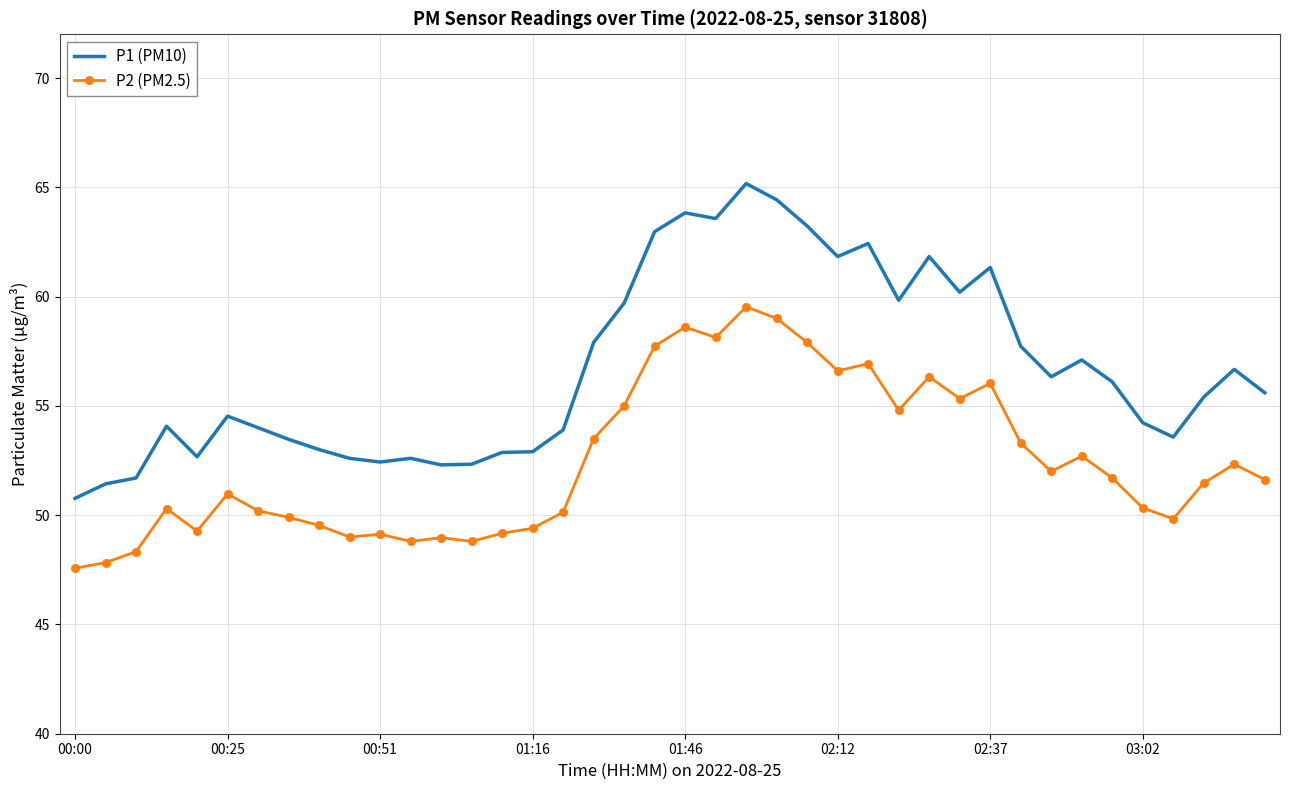

Which series has the largest range (max minus min)?

P1 (PM10)